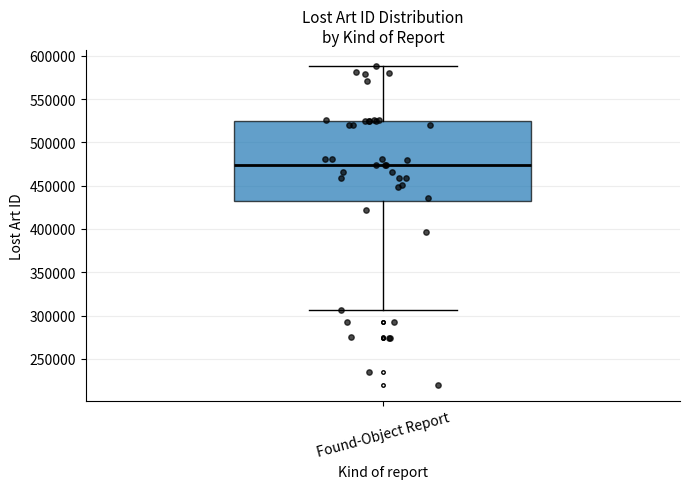

Transcribe this box plot: give where the median line is, the range the box spans, and where the two whiskers end, as read against the y-axis. The values are not printed on the chart, so give them approximately, as read against the axis.

median 475000, box 435000 to 525000, whiskers 305000 to 590000